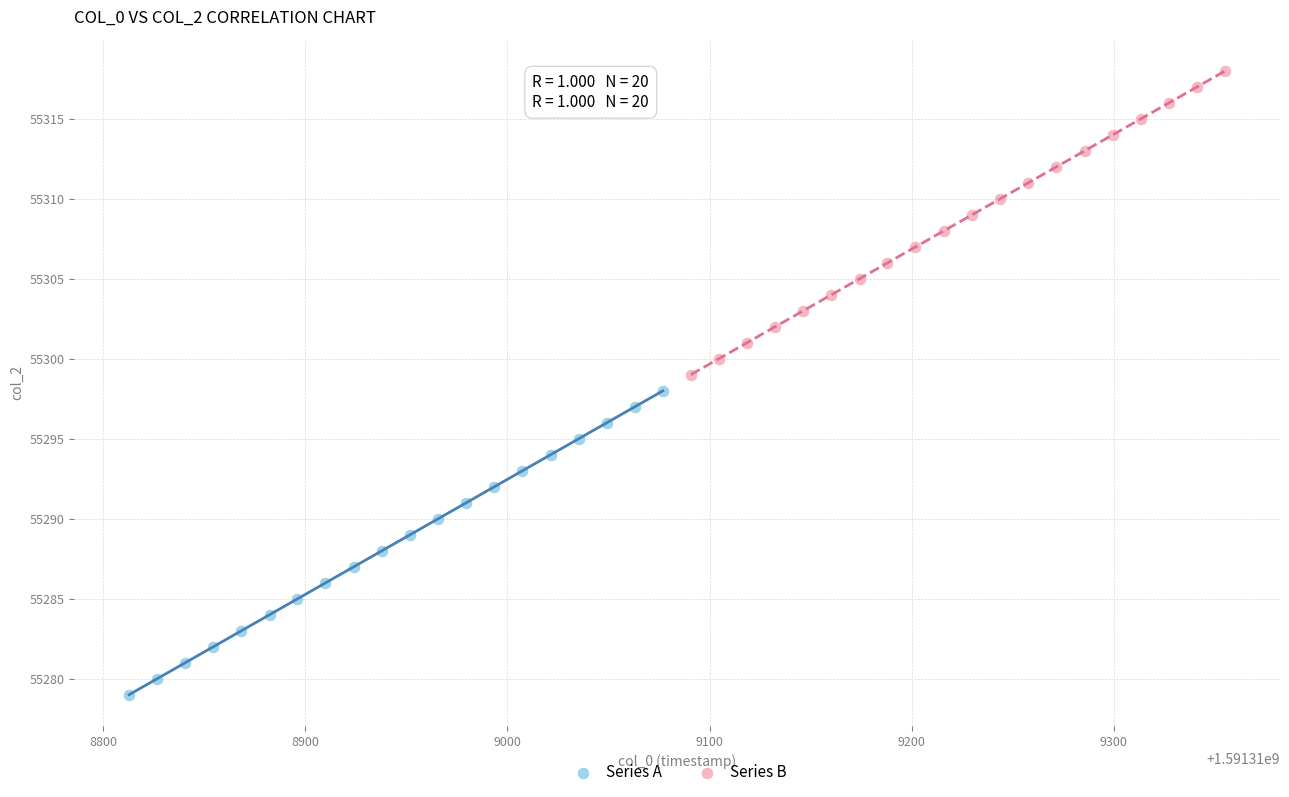

What are all the series names shown in the legend?

Series A, Series B